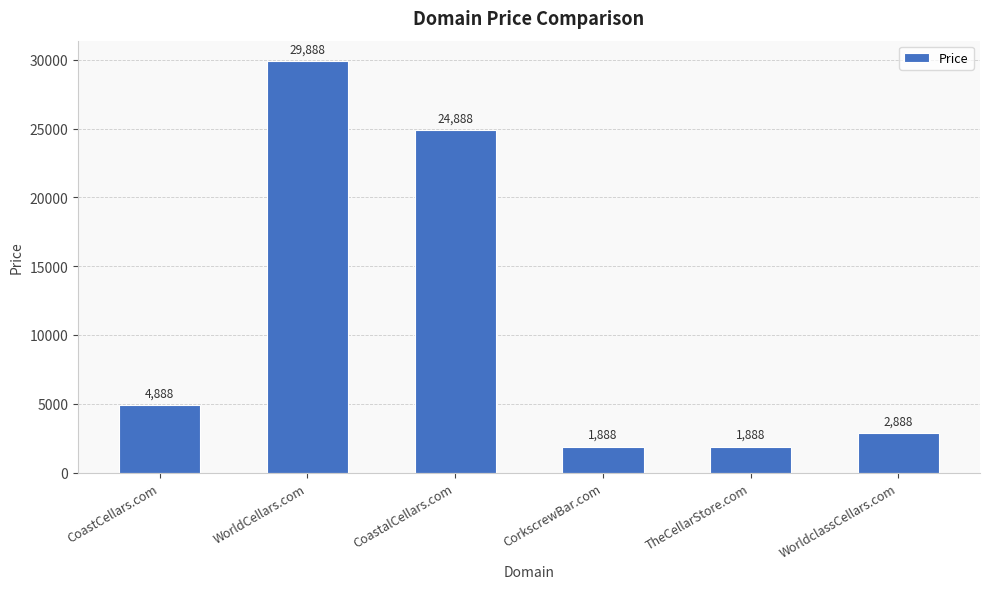

Reading right to left, list all the values displayed in this chart.

2888	1888	1888	24888	29888	4888